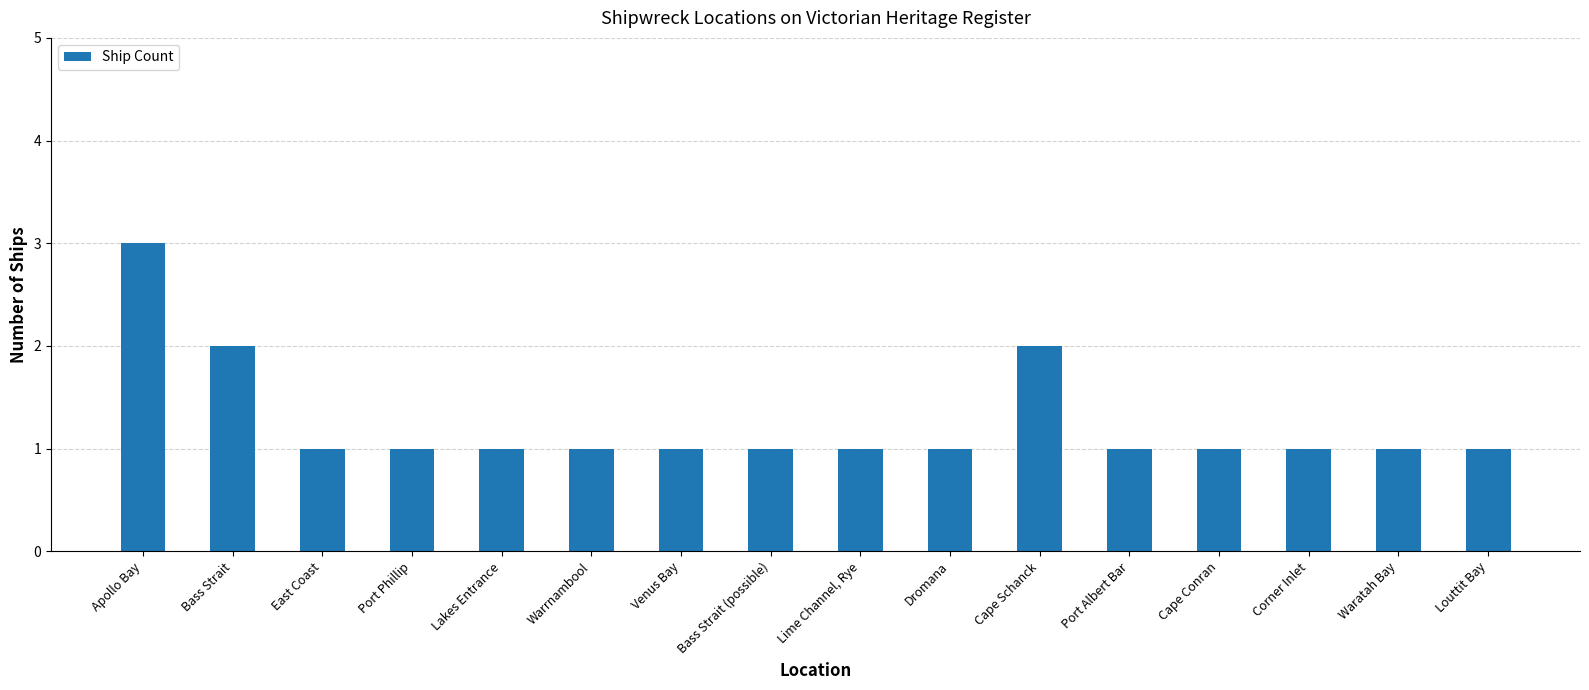

Is it true that the value at Warrnambool is 1?

True